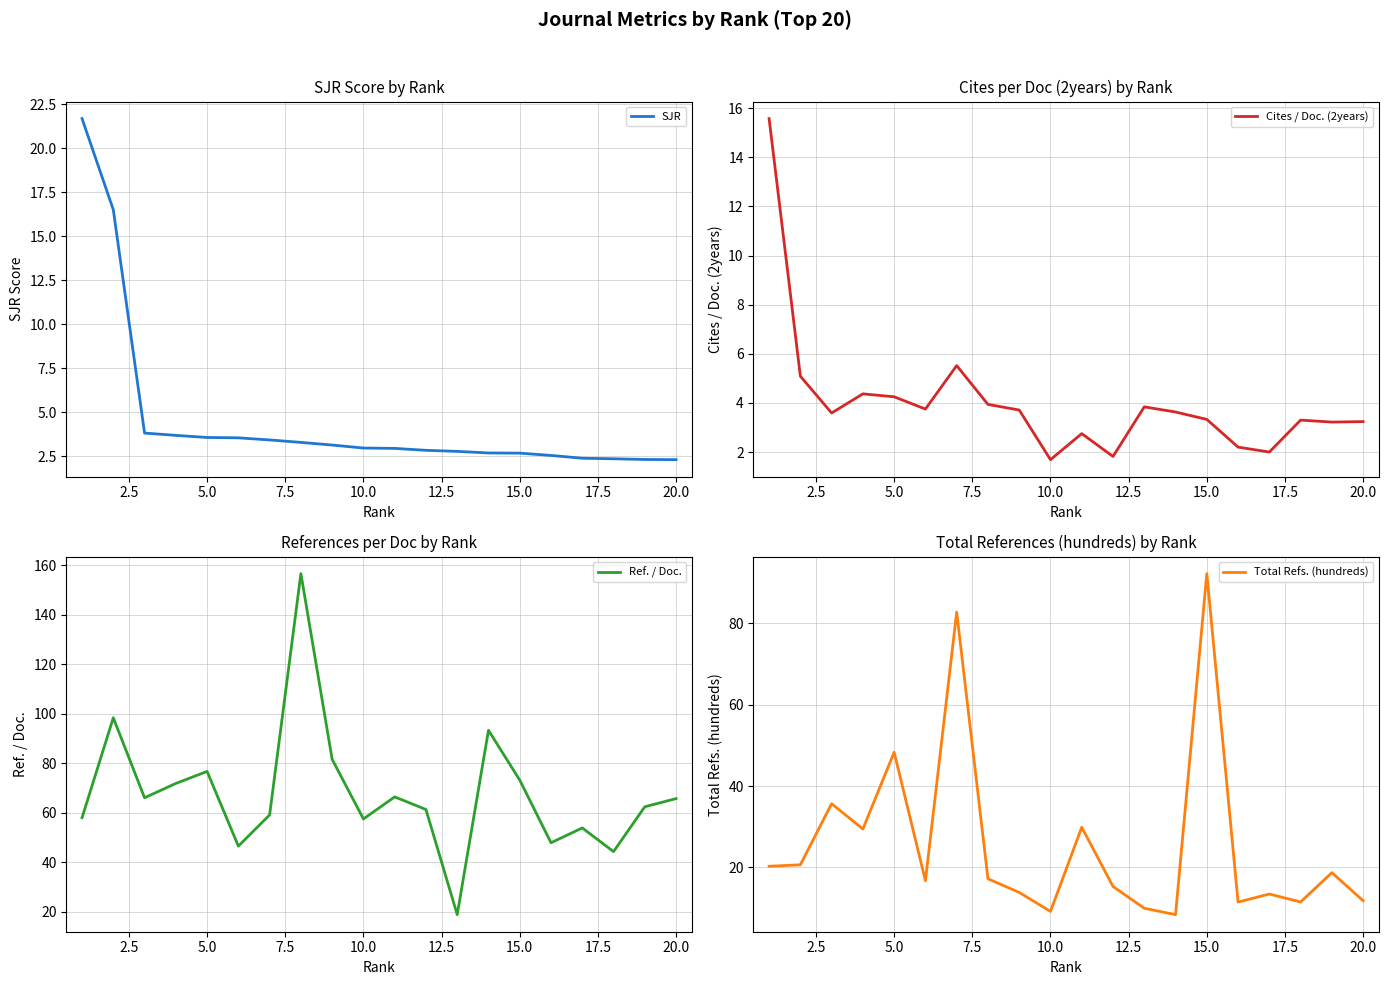

What is the lowest value of the SJR series?

2.3